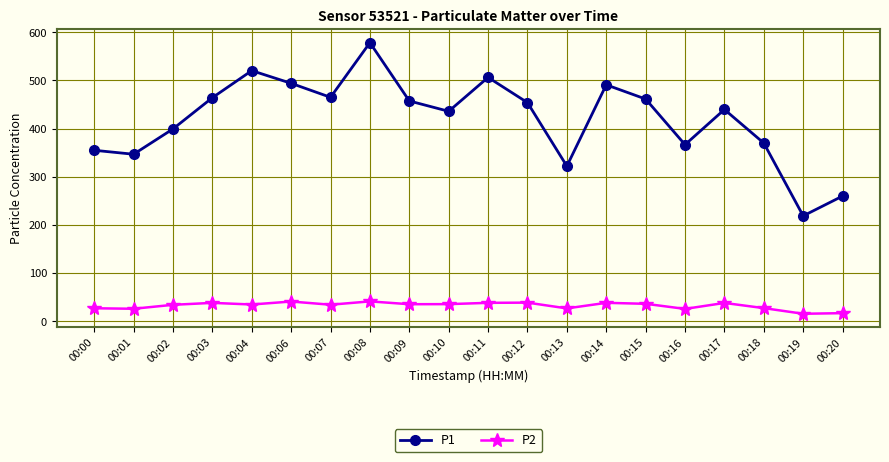

The value of P2 at 00:03 is 38.5. True or false?

True